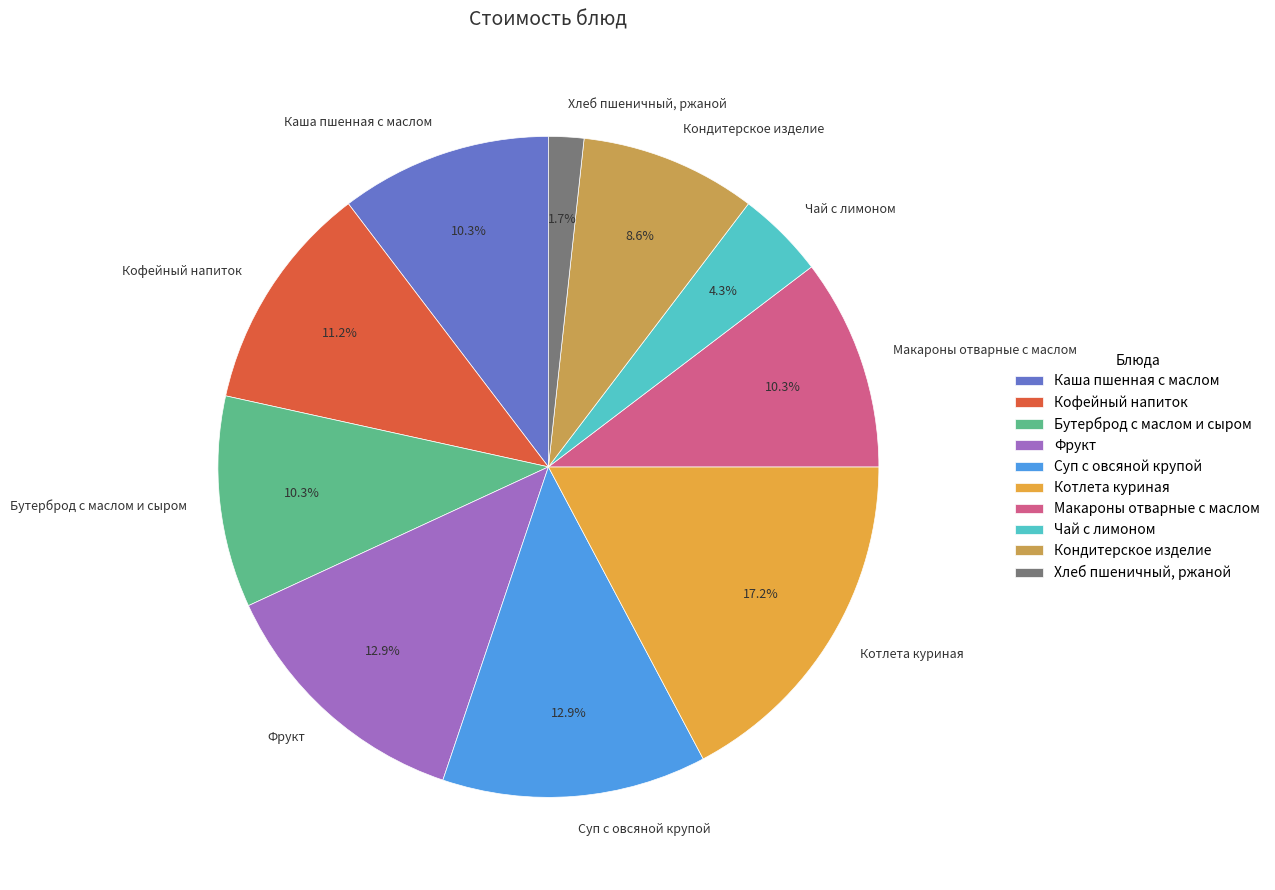

How many slices are in this pie chart?

10